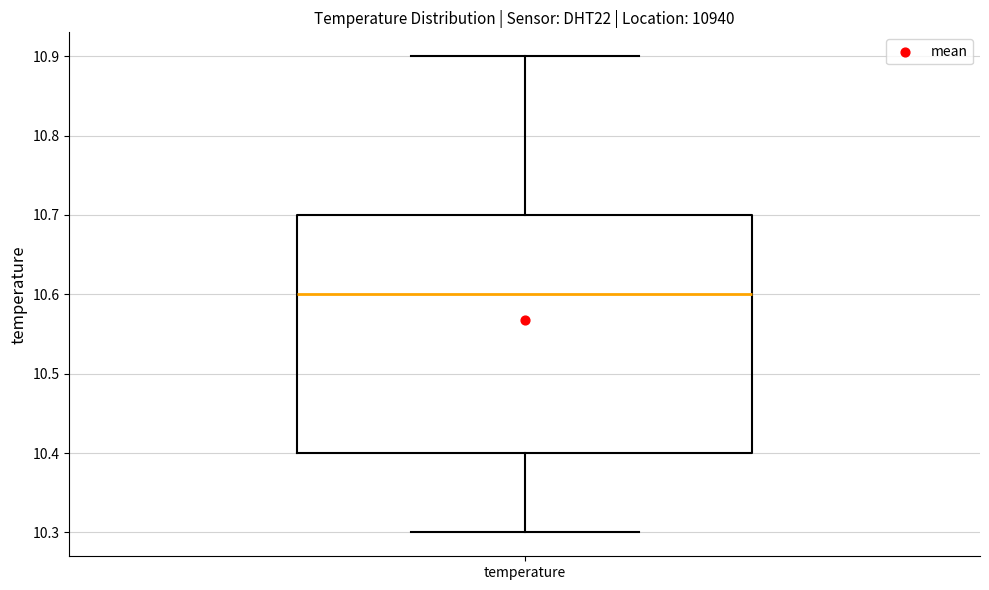

Transcribe this box plot: give where the median line is, the range the box spans, and where the two whiskers end, as read against the y-axis. The values are not printed on the chart, so give them approximately, as read against the axis.

median 10.6, box 10.4 to 10.7, whiskers 10.3 to 10.9